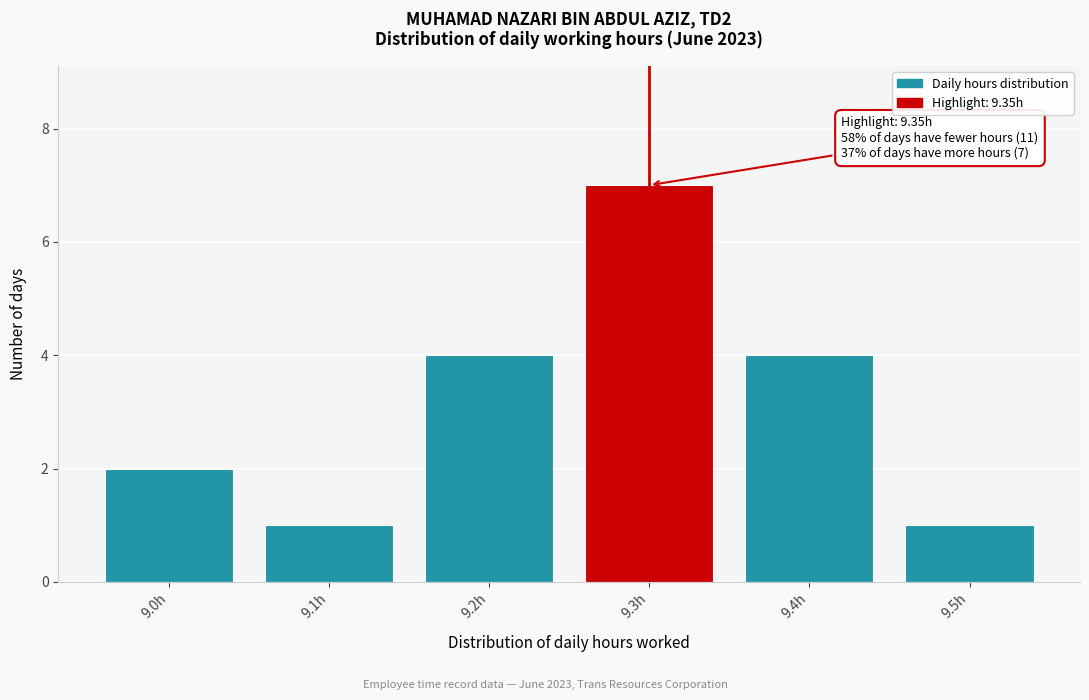

Reading right to left, list all the values displayed in this chart.

9.5h=1	9.4h=4	9.3h=7	9.2h=4	9.1h=1	9.0h=2